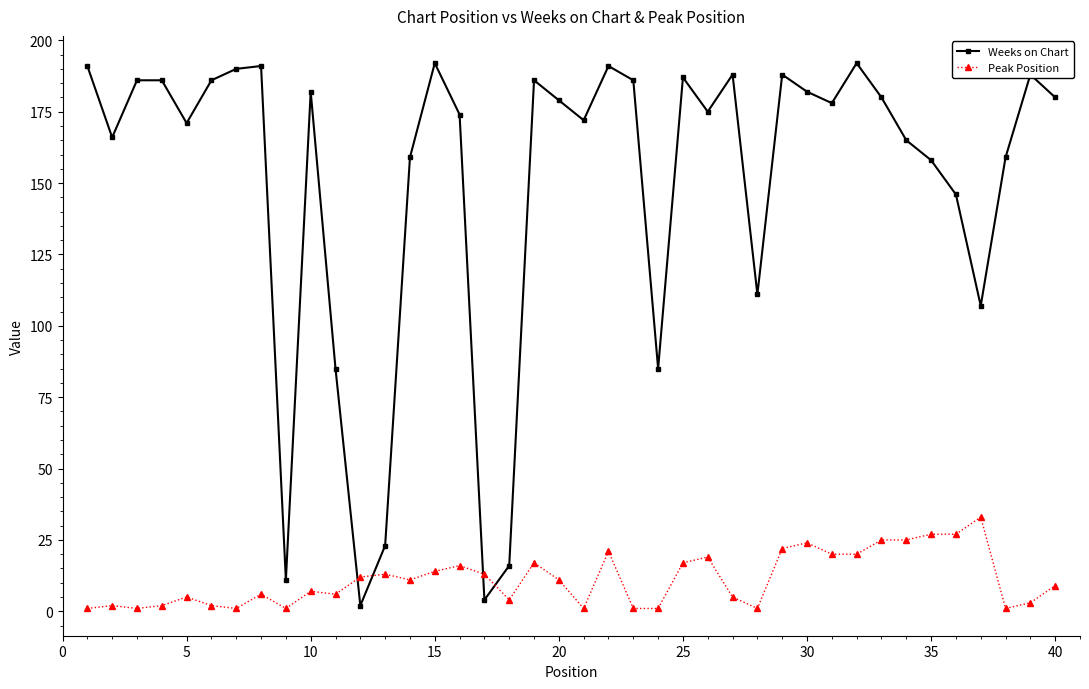

At how many categories does at least one series exceed 60?

35